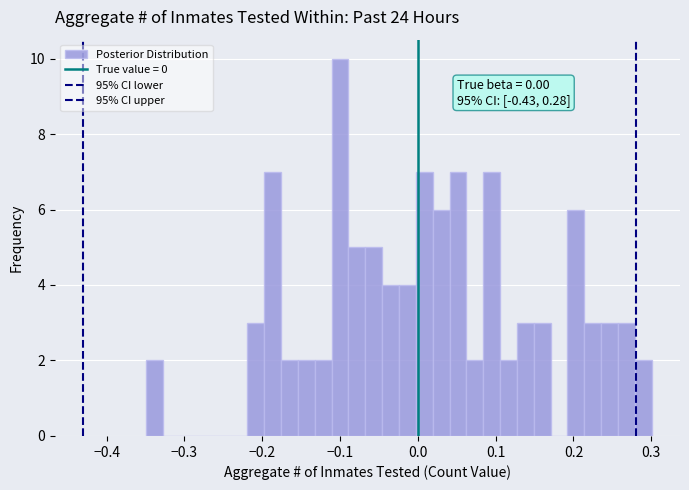

Around what value on the x-axis is the tallest bar? Give the approximate position of its centre, as read against the axis.

-0.10